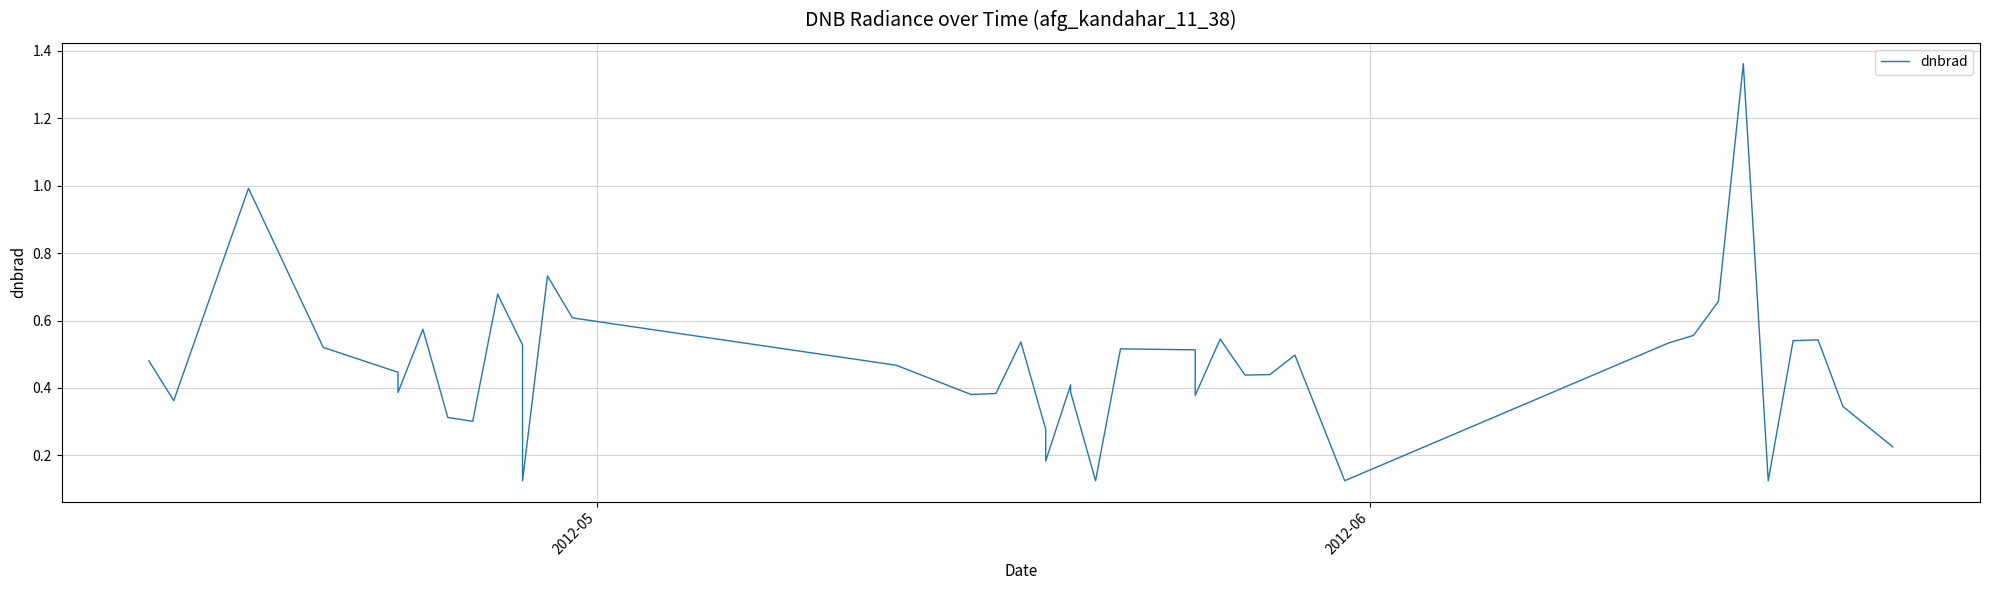

How many lines are shown in the chart?

1